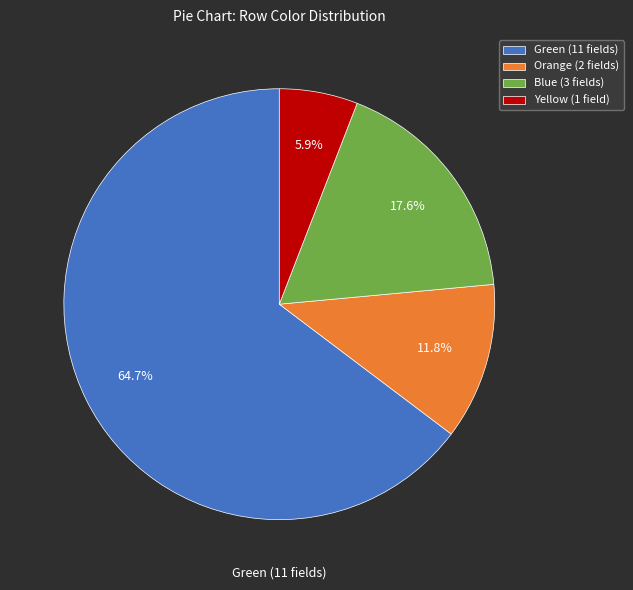

How many segments does this pie chart have?

4